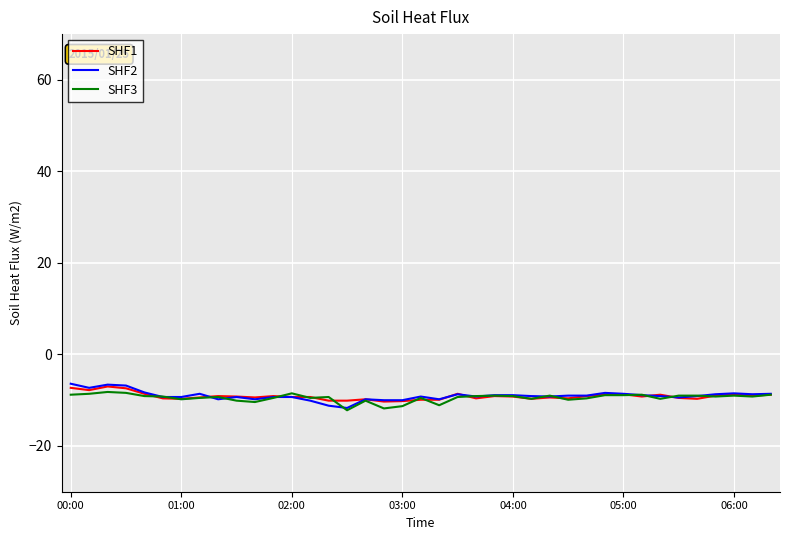

Which series has the largest range (max minus min)?

SHF2